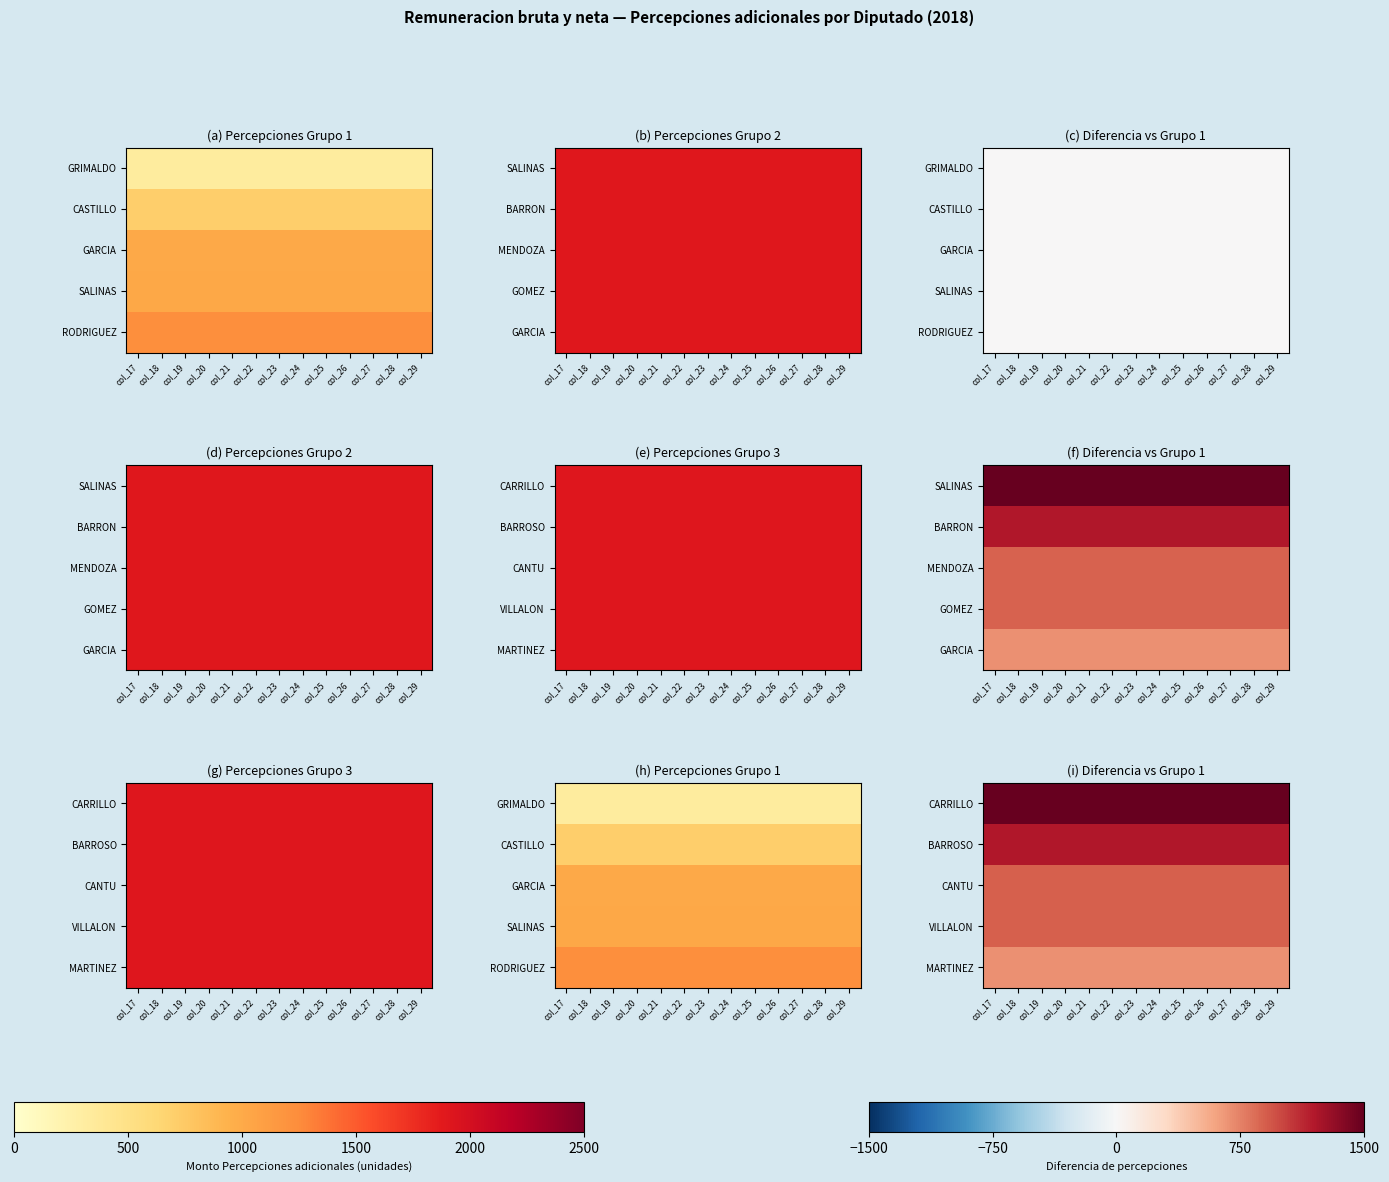

List the labels in order of CANTU value, smallest first.

col_17, col_18, col_19, col_20, col_21, col_22, col_23, col_24, col_25, col_26, col_27, col_28, col_29